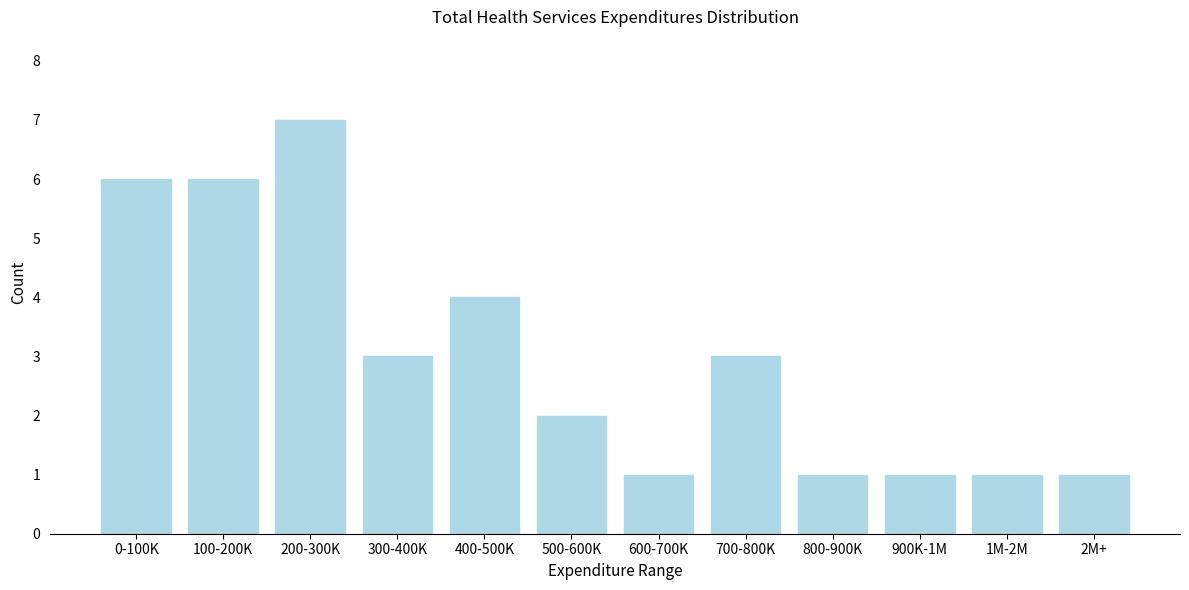

Reading right to left, what are all the values shown in this chart?

1	1	1	1	3	1	2	4	3	7	6	6